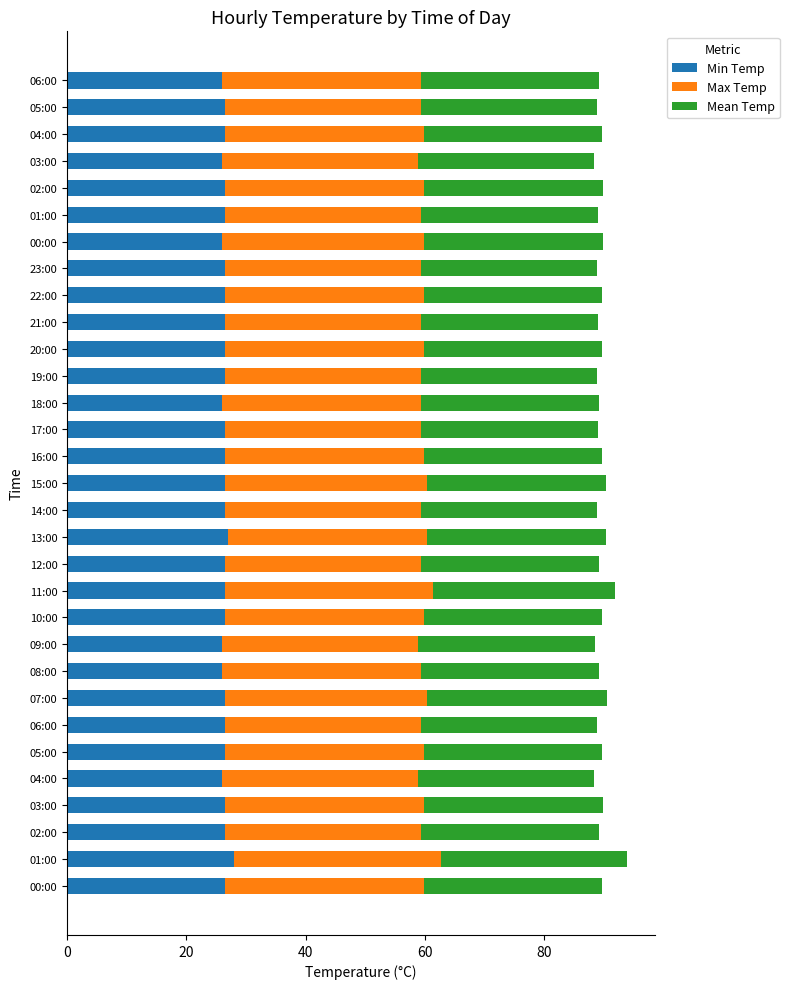

What are all the series names shown in the legend?

Min Temp, Max Temp, Mean Temp